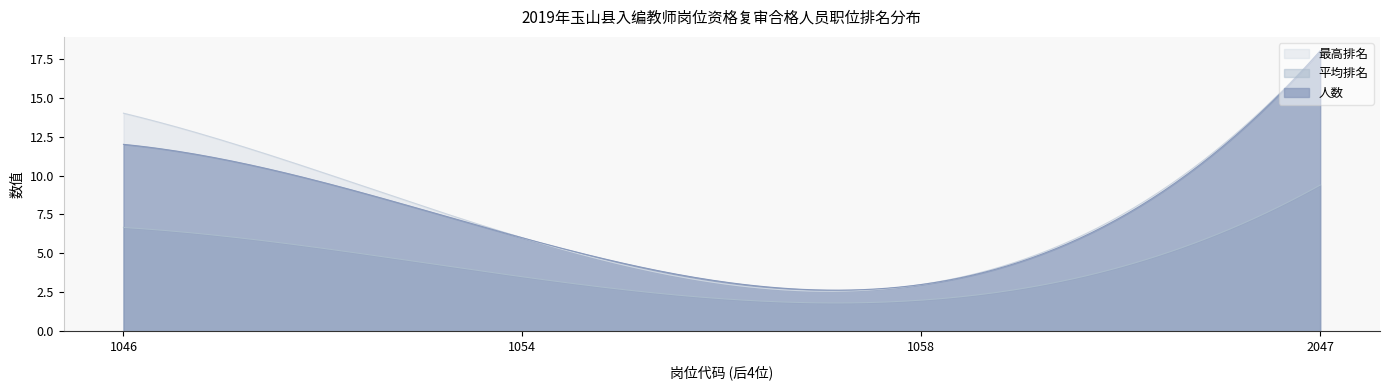

How many lines are shown in the chart?

3